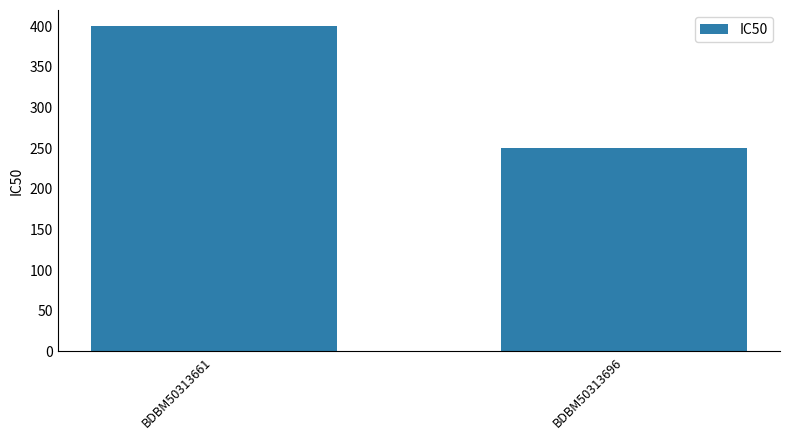

Which label corresponds to the smallest value in the chart?

BDBM50313696